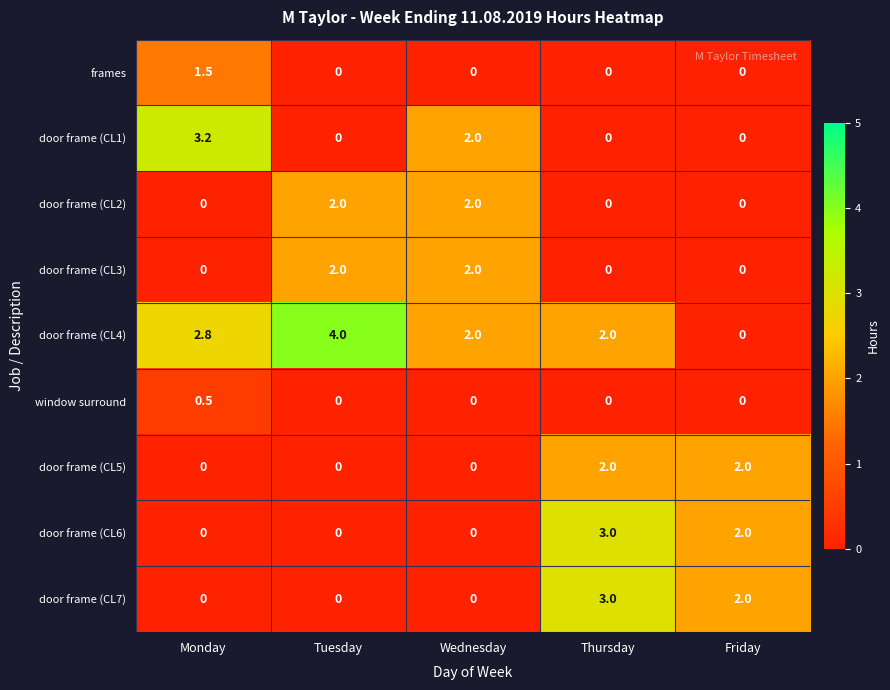

Between Monday and Tuesday, which series saw the biggest shift?

door frame (CL1)